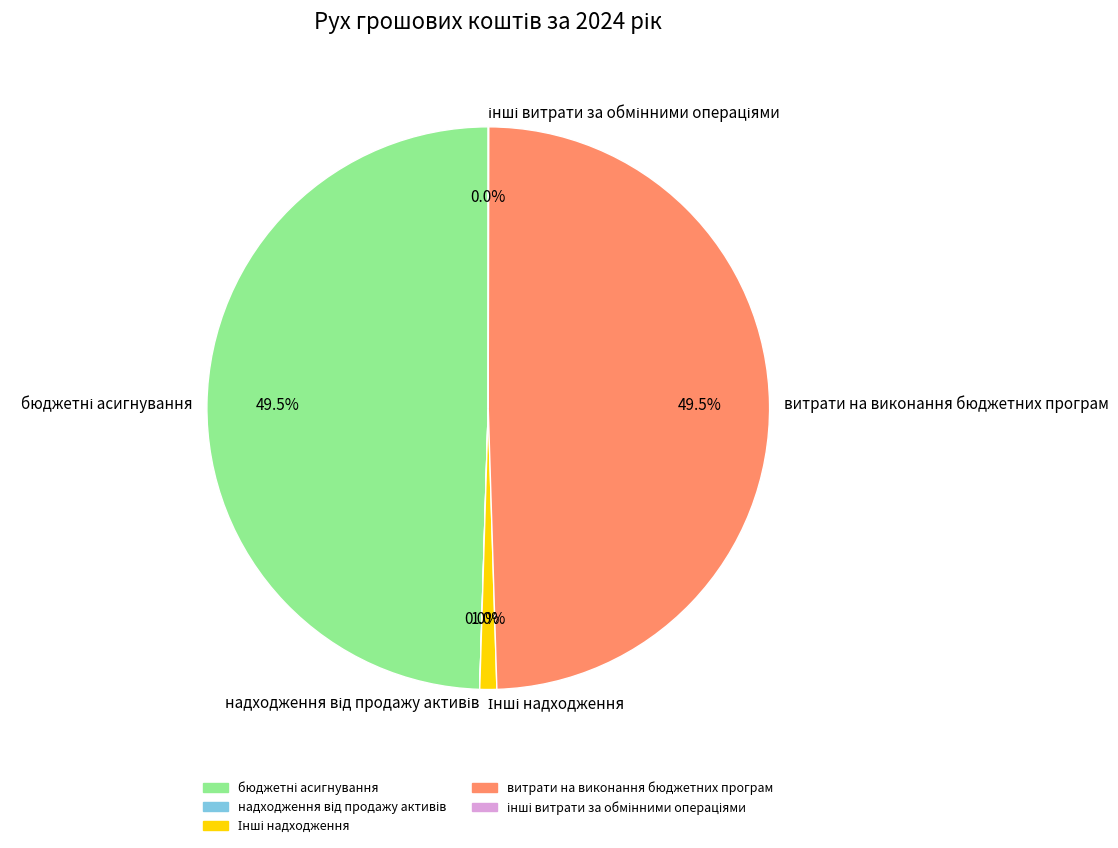

Is there any slice that represents more than half of the pie?

No